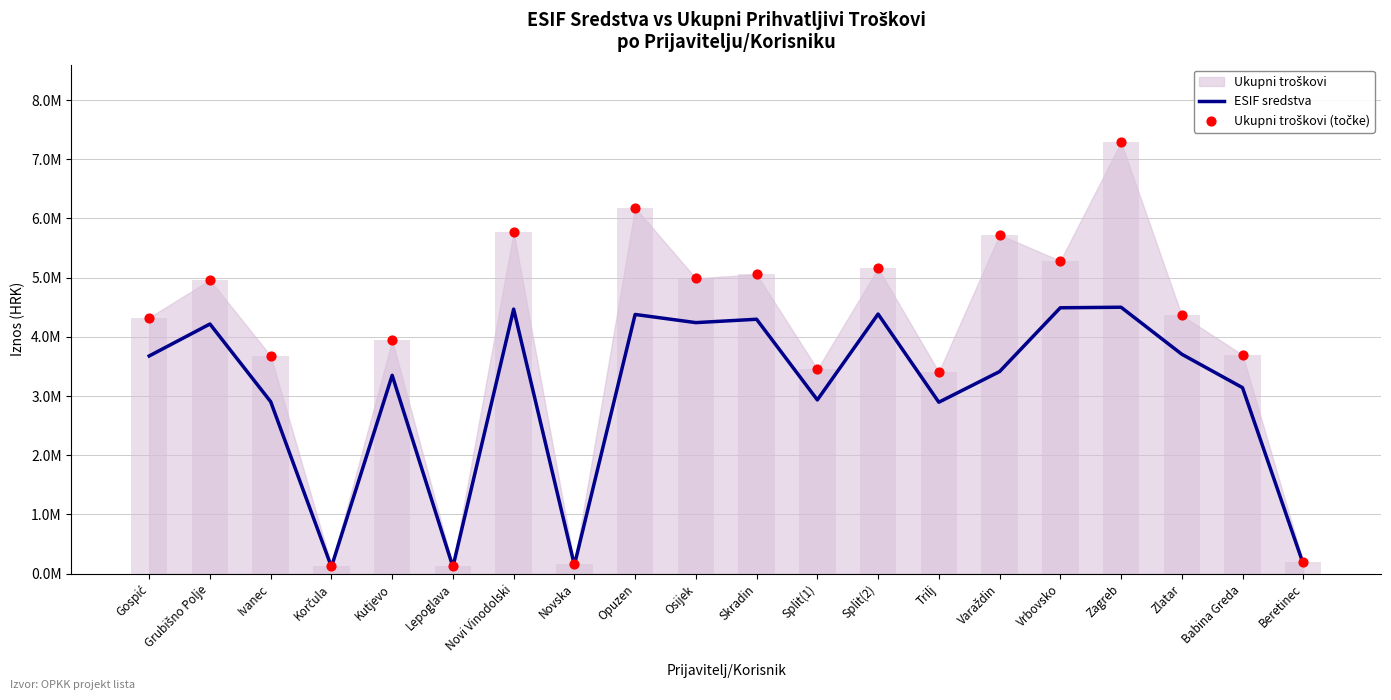

At how many categories does at least one series exceed 4166113?

11